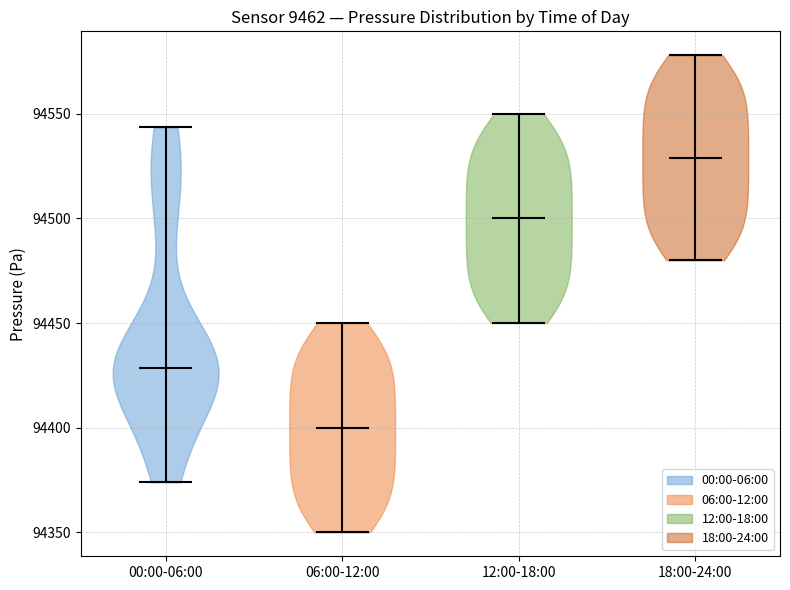

What is the lowest point the violin for 12:00-18:00 reaches on the y-axis? The values are not printed on the chart, so give them approximately, as read against the axis.

94450